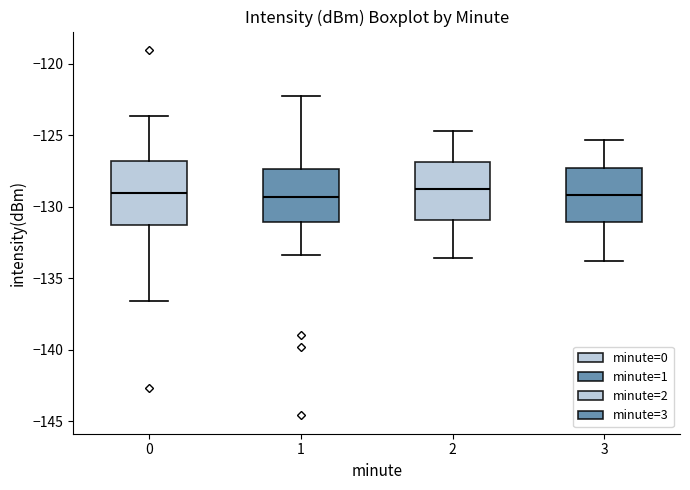

Reading left to right, read every box against the y-axis: the position of its median line, the range the box covers, and the ends of its whiskers. The values are not printed on the chart, so give them approximately, as read against the axis.

0: median -129.0, box -131.5 to -127.0, whiskers -136.5 to -123.5
1: median -129.5, box -131.0 to -127.5, whiskers -133.5 to -122.5
2: median -128.5, box -131.0 to -127.0, whiskers -133.5 to -124.5
3: median -129.0, box -131.0 to -127.0, whiskers -134.0 to -125.5